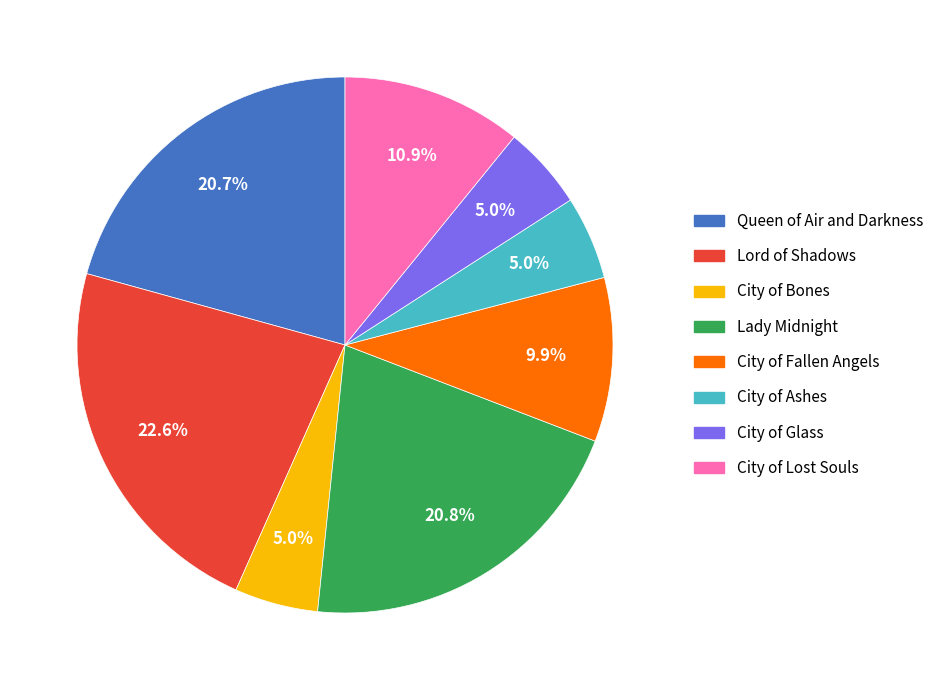

Which category has the biggest portion of the pie?

Lord of Shadows